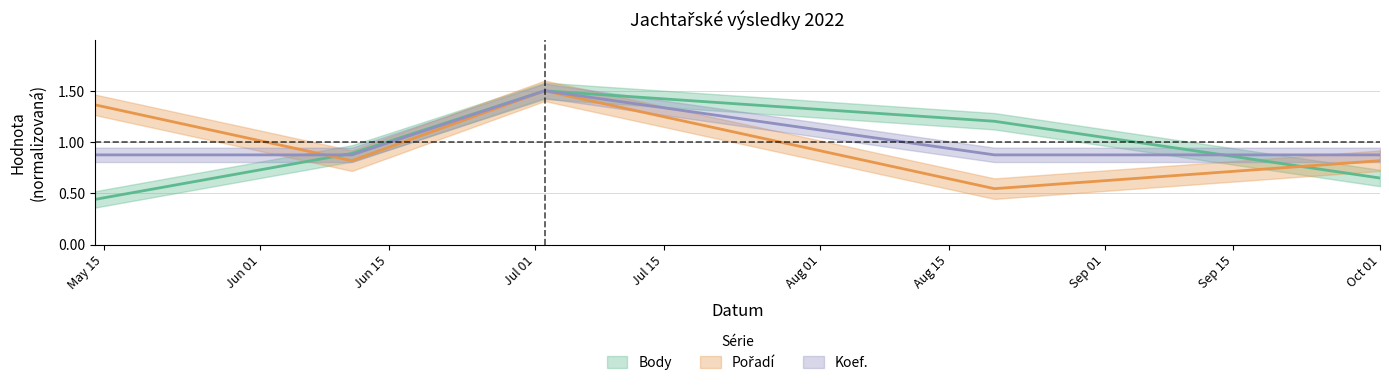

What is the total value across all series at Oct 01?

2.3